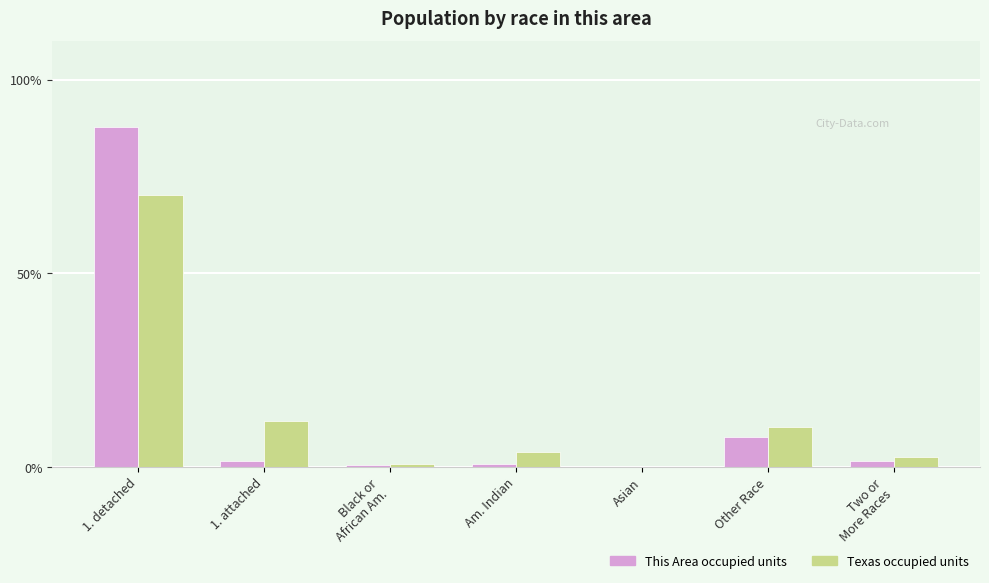

Which series has the widest spread of values?

This Area occupied units